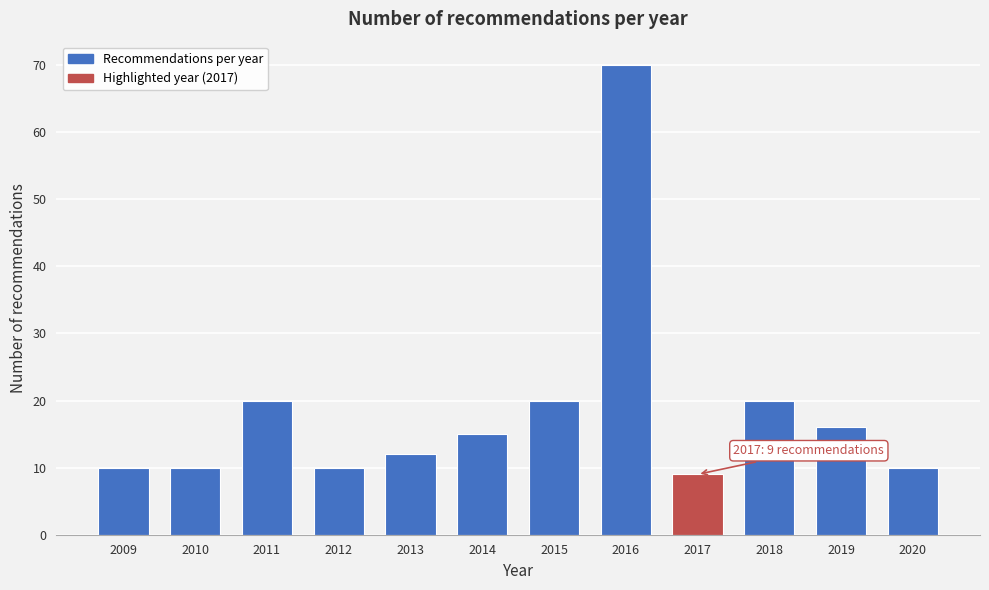

Reading left to right, what are all the values shown in this chart?

10	10	20	10	12	15	20	70	9	20	16	10